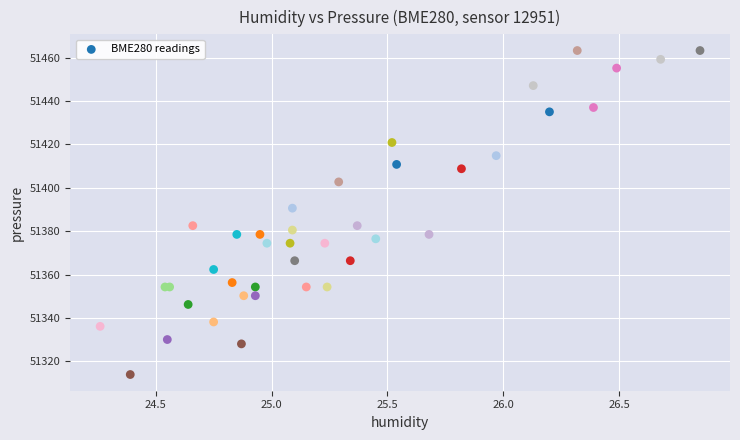

What Y value in the scatter plot is closest to 51388?

51390.6